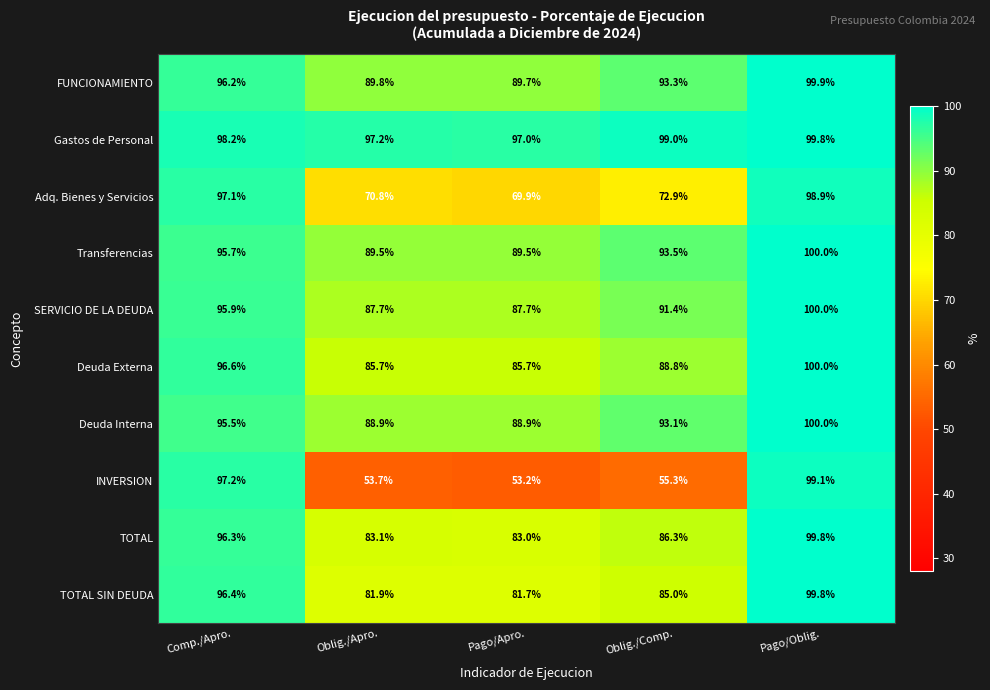

Which category has the highest value in the SERVICIO DE LA DEUDA series?

Pago/Oblig.